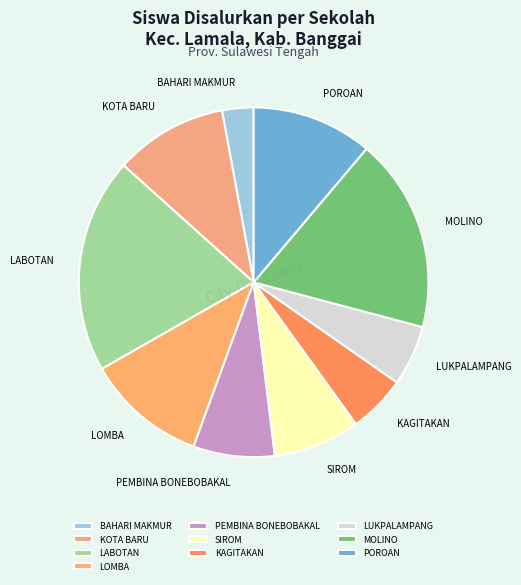

The KOTA BARU slice represents 5% of the pie. True or false?

False